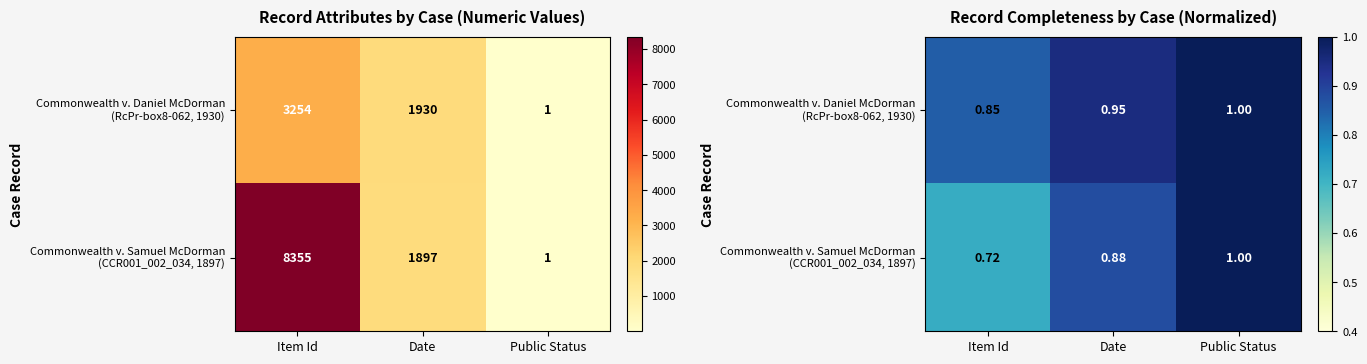

Count the Commonwealth v. Daniel McDorman (RcPr-box8-062, 1930) values in the range 0 to 1.

3